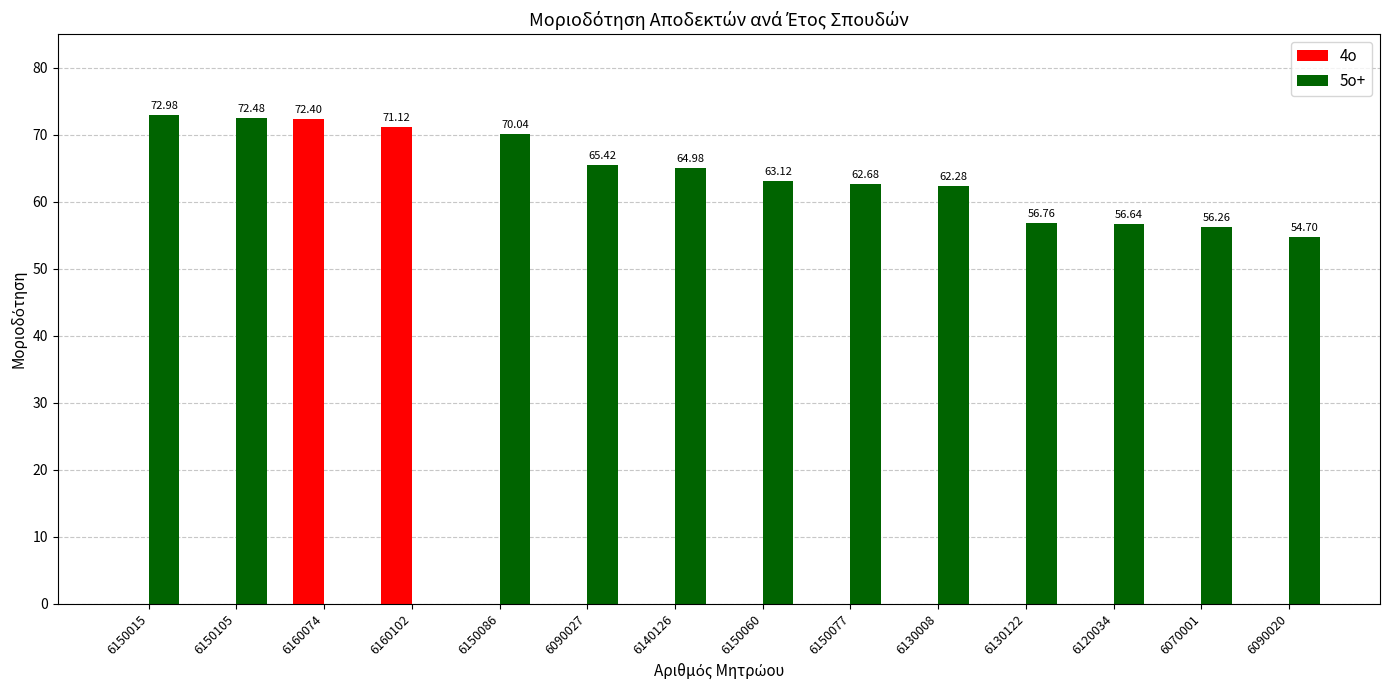

At which label does 5ο+ reach its peak?

6150015